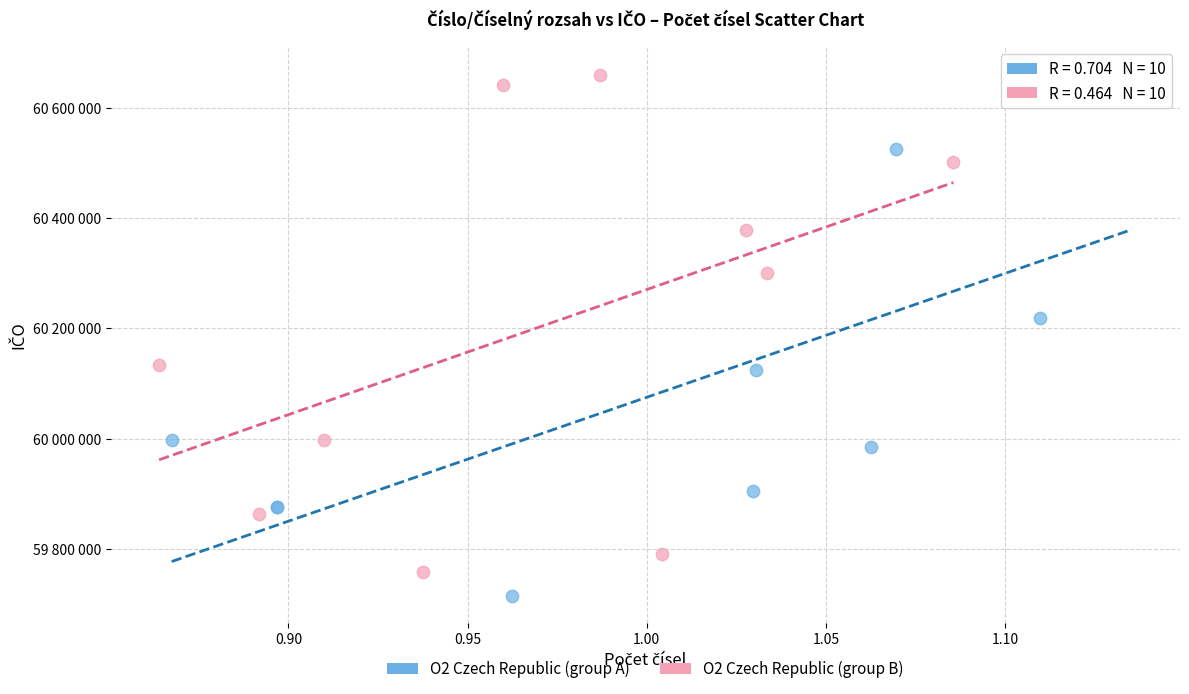

What are all the series names shown in the legend?

O2 Czech Republic (group A), O2 Czech Republic (group B)